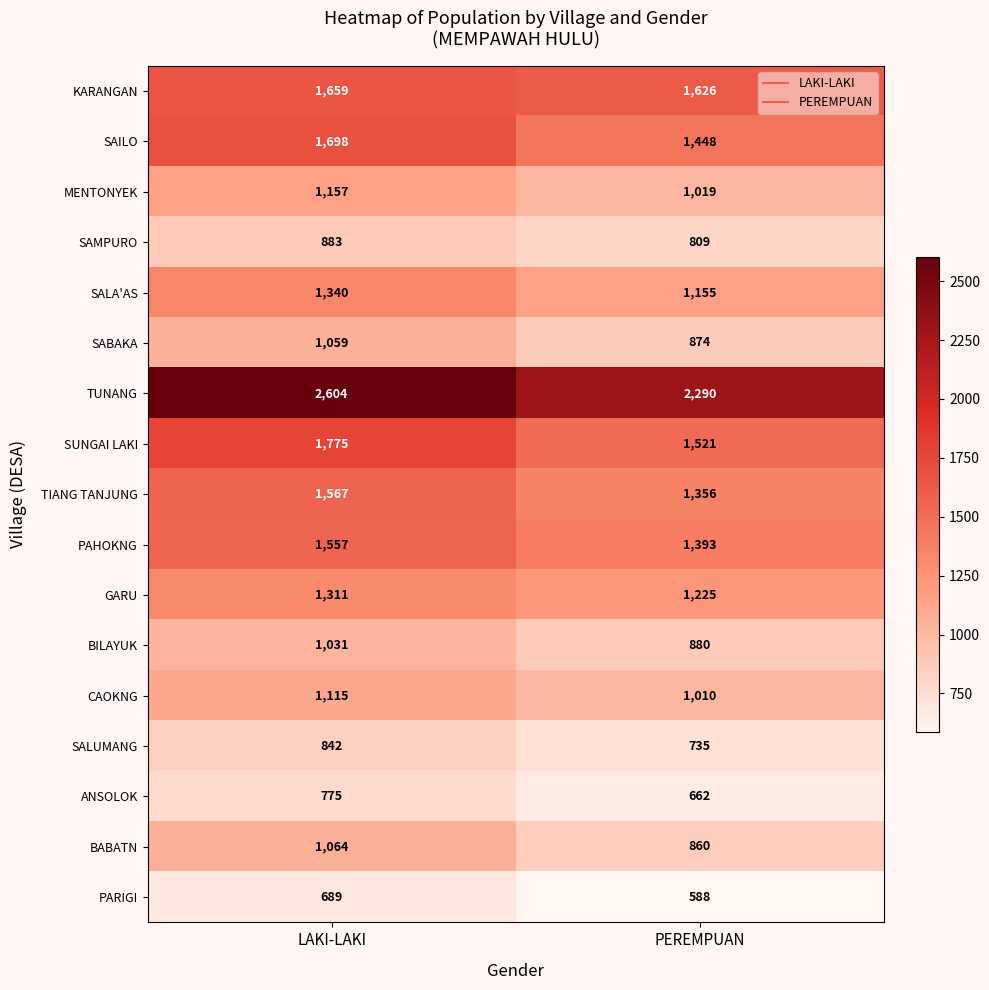

What is the smallest value displayed?

588